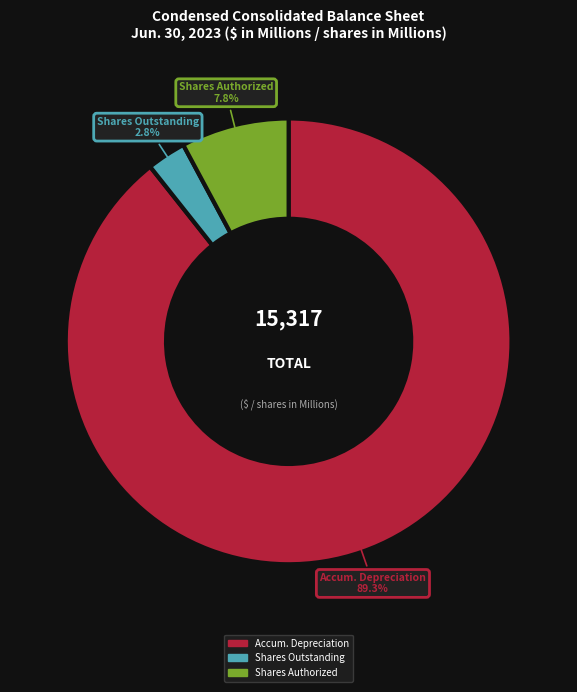

Approximately how many times larger is the value at Shares Authorized compared to Shares Outstanding?

2.8